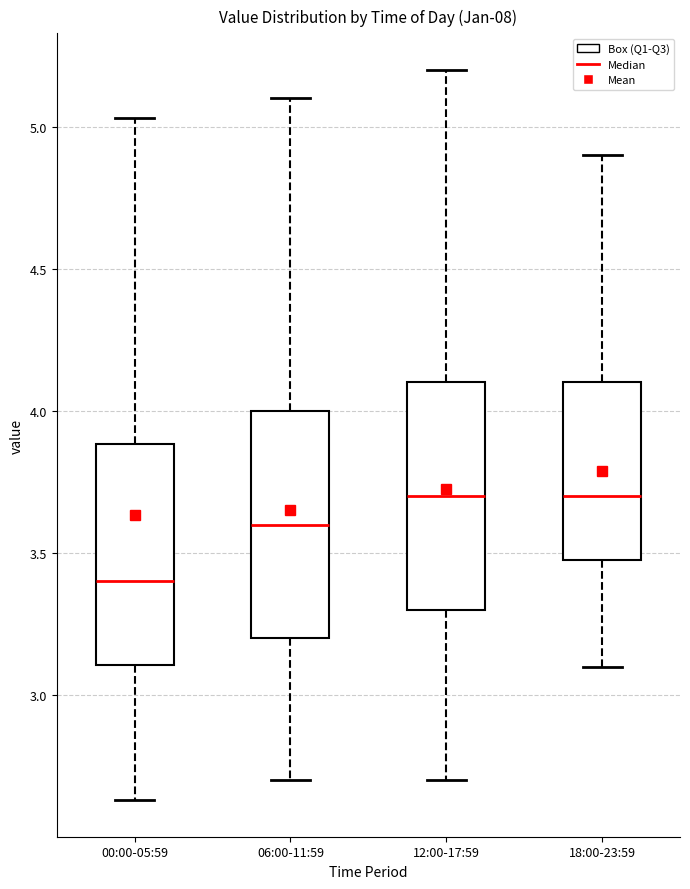

Reading left to right, read every box against the y-axis: the position of its median line, the range the box covers, and the ends of its whiskers. The values are not printed on the chart, so give them approximately, as read against the axis.

00:00-05:59: median 3.40, box 3.10 to 3.90, whiskers 2.65 to 5.05
06:00-11:59: median 3.60, box 3.20 to 4.00, whiskers 2.70 to 5.10
12:00-17:59: median 3.70, box 3.30 to 4.10, whiskers 2.70 to 5.20
18:00-23:59: median 3.70, box 3.50 to 4.10, whiskers 3.10 to 4.90